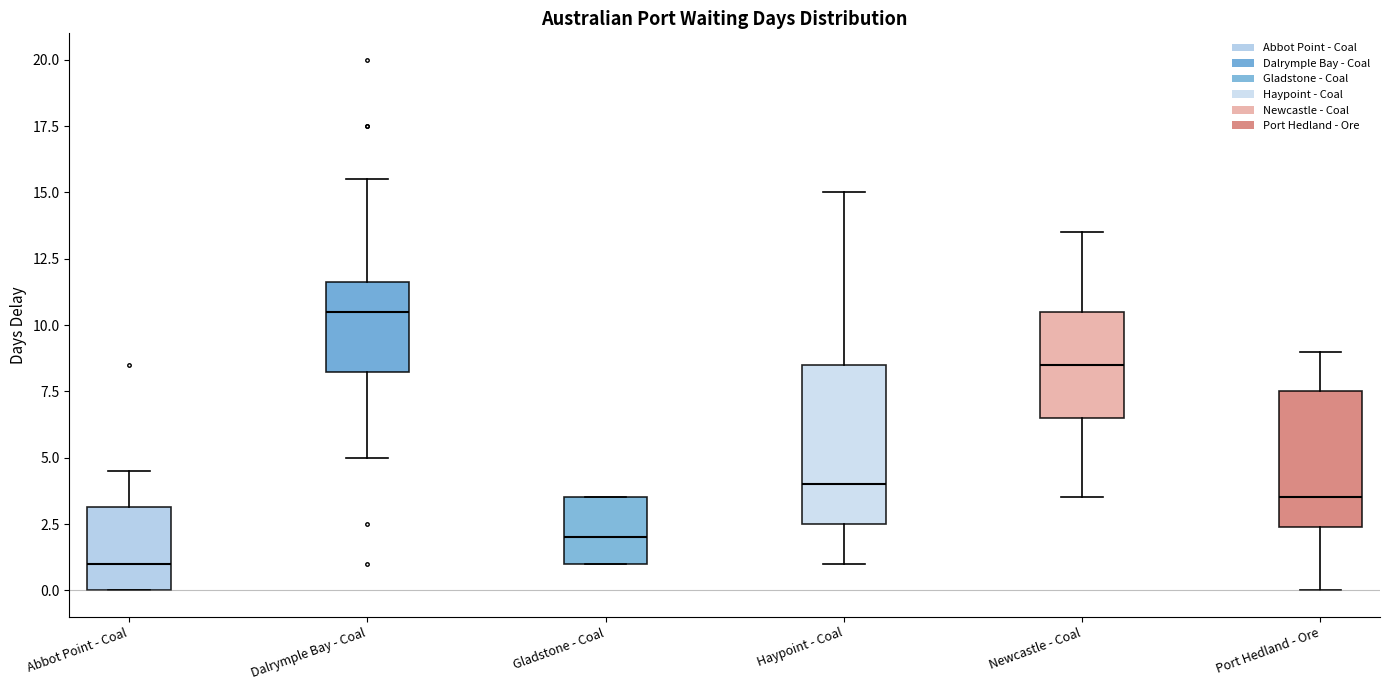

Where is the lower edge of the box for Abbot Point - Coal on the y-axis? The values are not printed on the chart, so give them approximately, as read against the axis.

0.0